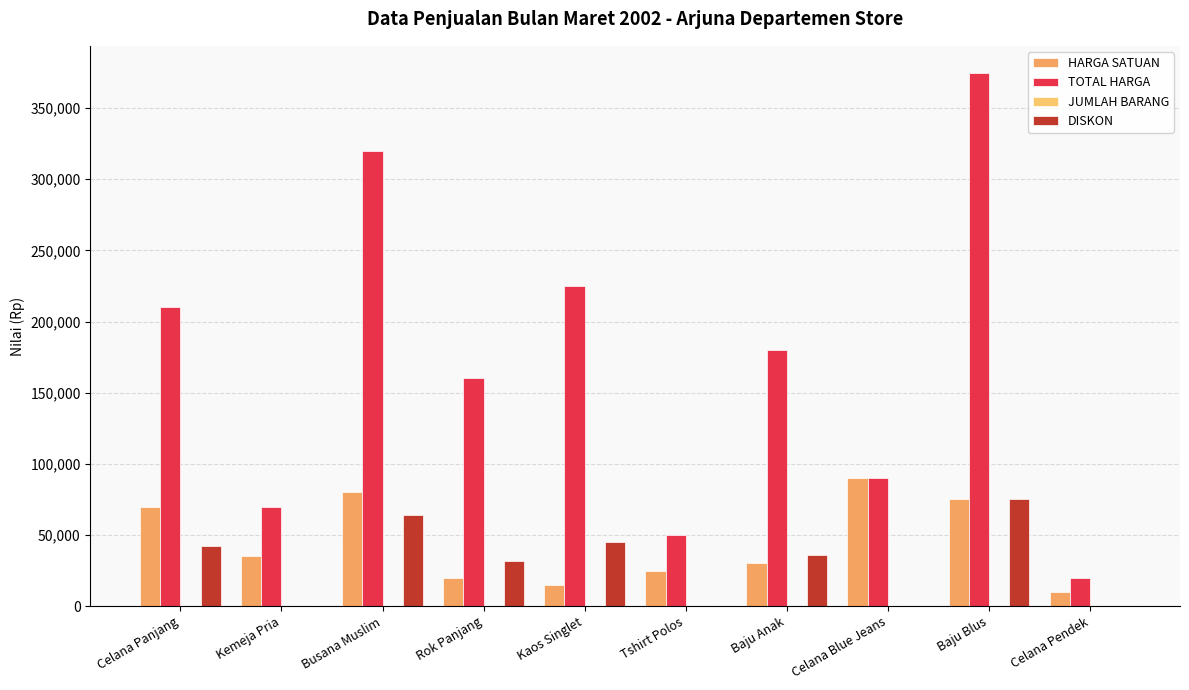

How many series are shown in this chart?

4